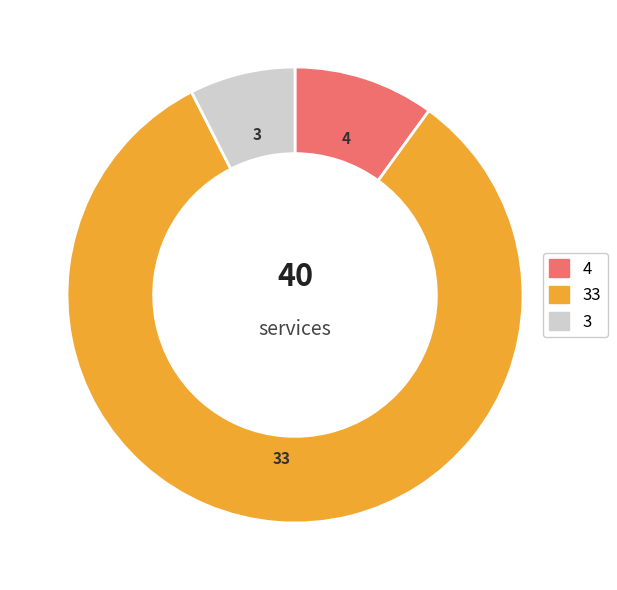

Is there a majority slice in this chart?

Yes